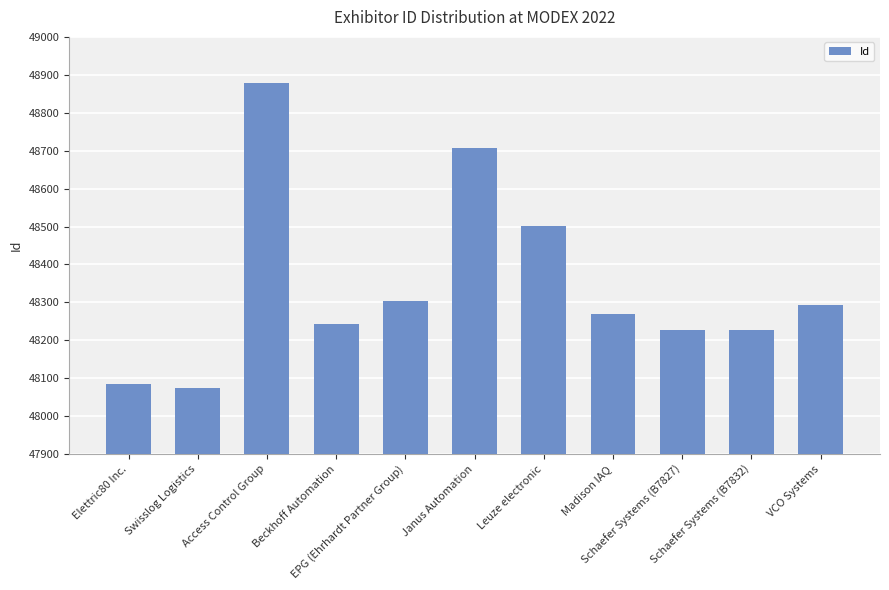

At which category does the chart reach its peak across all series?

Access Control Group